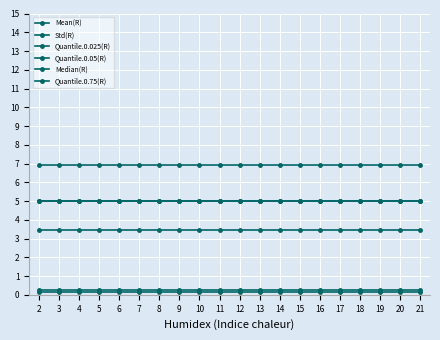

Where is Quantile.0.75(R) nearest to the value 6?

2